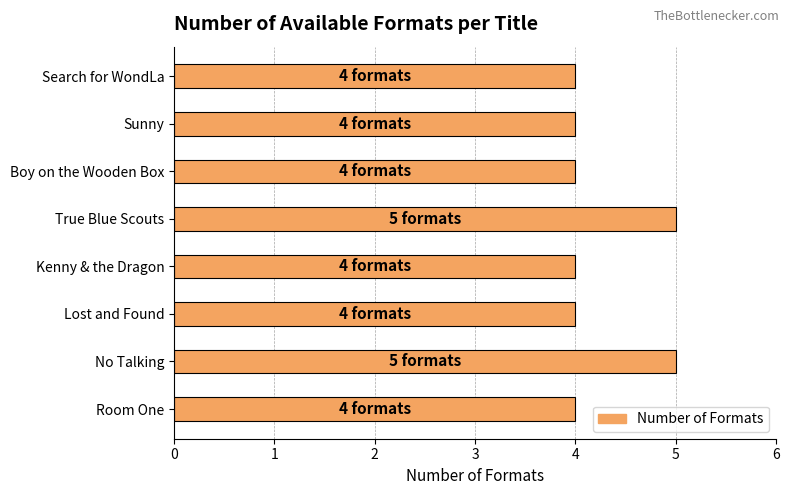

Approximately how many times larger is the value at Sunny compared to Search for WondLa?

1.0